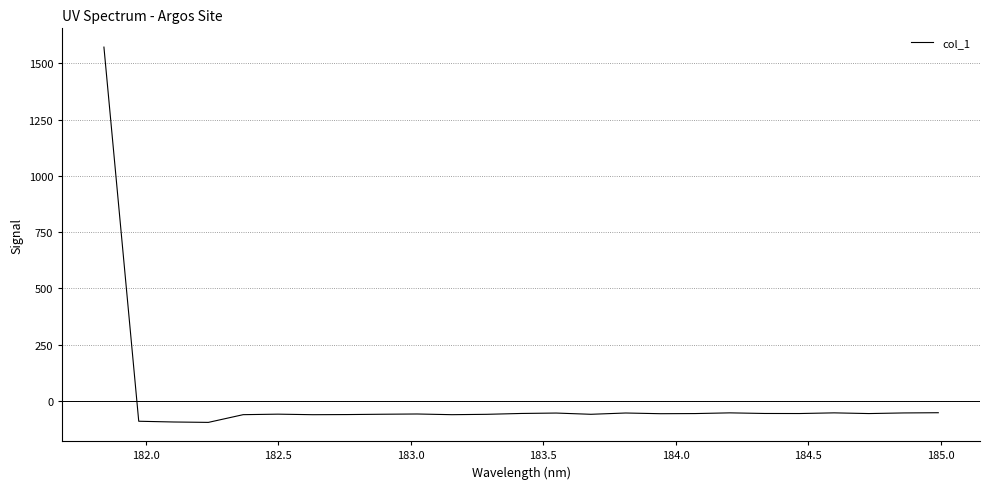

What is the difference between the maximum and minimum values?

1667.5